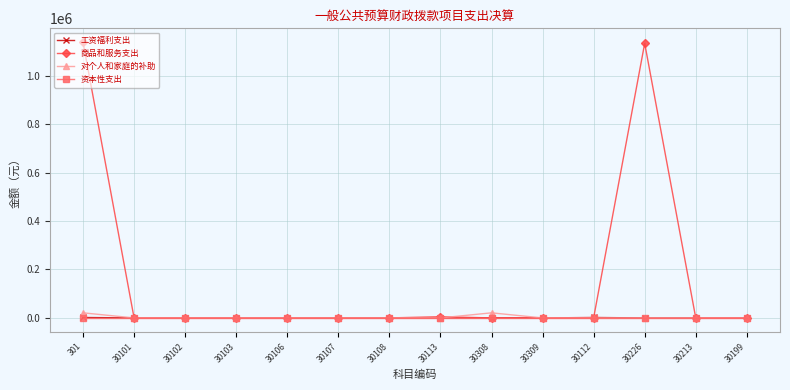

The value of 资本性支出 at 30103 is 0.0. True or false?

True